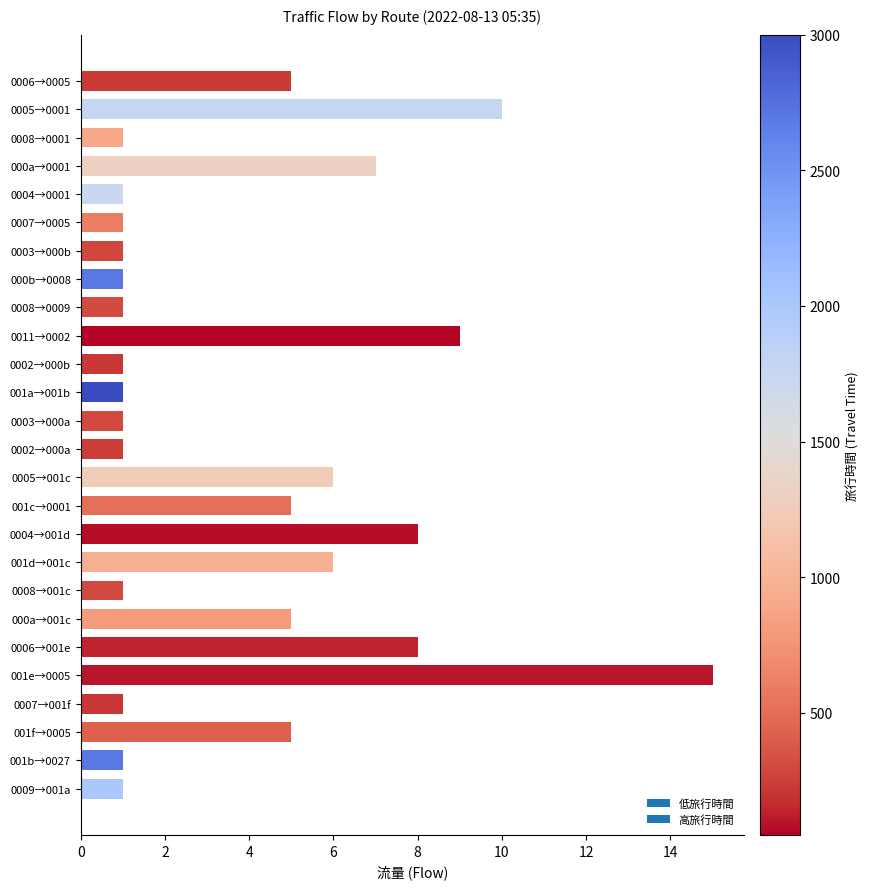

Reading top to bottom, list all the values displayed in this chart.

5	10	1	7	1	1	1	1	1	9	1	1	1	1	6	5	8	6	1	5	8	15	1	5	1	1